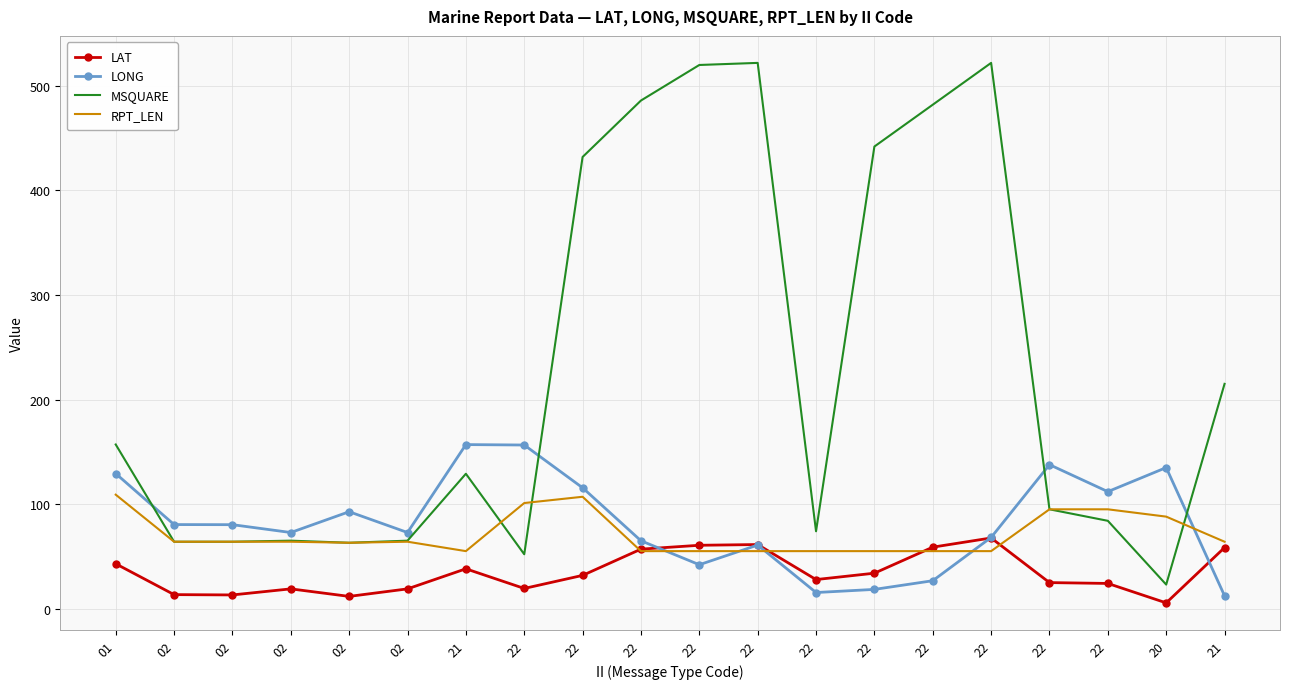

Reading right to left, what are all the values shown in this chart?

LAT: 21=58.4	20=5.5	22=24.1	22=24.9	22=67.6	22=58.8	22=33.9	22=27.8	22=61.3	22=60.6	22=56.9	22=31.8	22=19.3	21=38.1	02=18.9	02=11.7	02=18.9	02=13.1	02=13.4	01=42.9
LONG: 21=12.3	20=134.9	22=111.9	22=137.7	22=68.1	22=26.7	22=18.4	22=15.4	22=60.8	22=42.0	22=64.9	22=115.6	22=156.5	21=156.9	02=72.8	02=92.7	02=72.8	02=80.3	02=80.4	01=129.2
MSQUARE: 21=215.0	20=23.0	22=84.0	22=95.0	22=522.0	22=482.0	22=442.0	22=74.0	22=522.0	22=520.0	22=486.0	22=432.0	22=52.0	21=129.0	02=65.0	02=63.0	02=65.0	02=64.0	02=64.0	01=157.0
RPT_LEN: 21=64.0	20=88.0	22=95.0	22=95.0	22=55.0	22=55.0	22=55.0	22=55.0	22=55.0	22=55.0	22=55.0	22=107.0	22=101.0	21=55.0	02=64.0	02=63.0	02=64.0	02=64.0	02=64.0	01=109.0